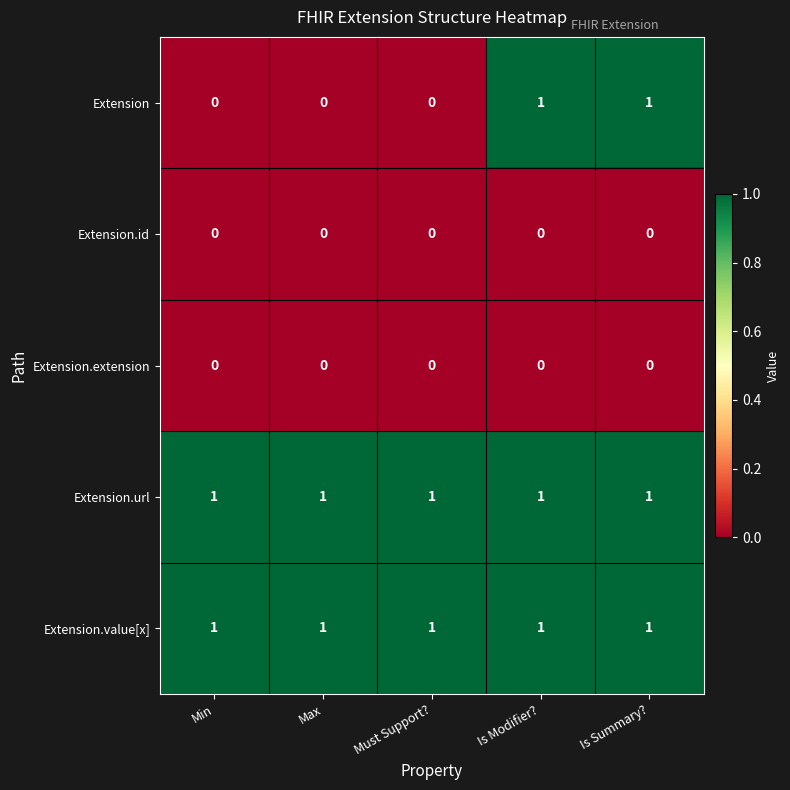

Which series has the widest spread of values?

Extension